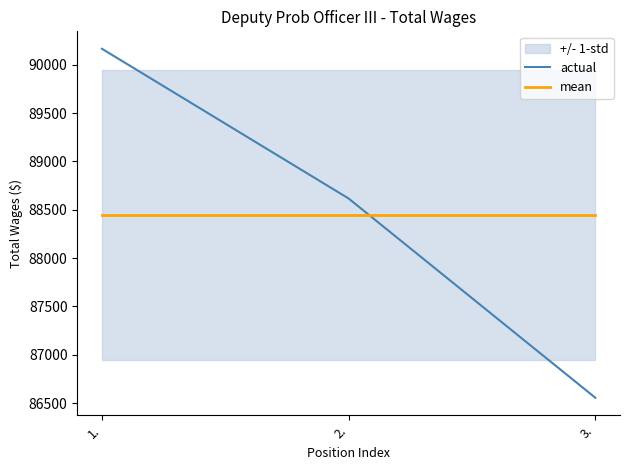

List the labels in order of actual value, largest first.

1., 2., 3.